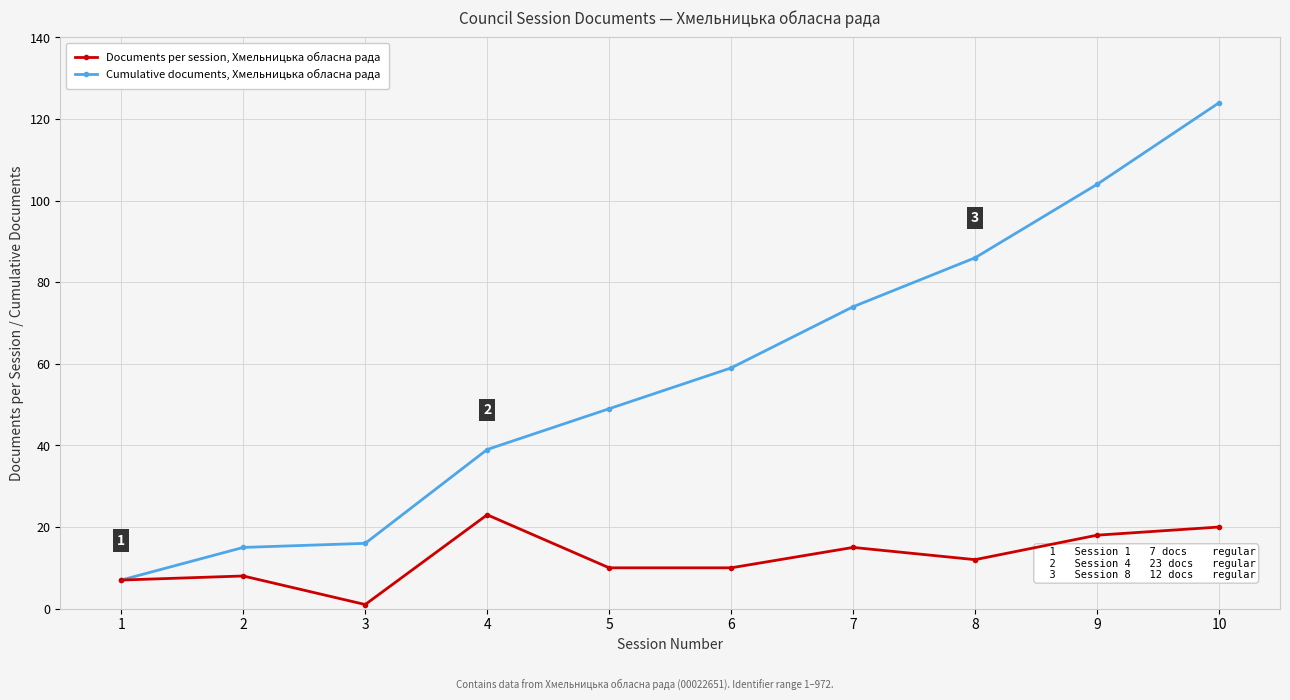

What is the average value of the Cumulative documents, Хмельницька обласна рада series?

57